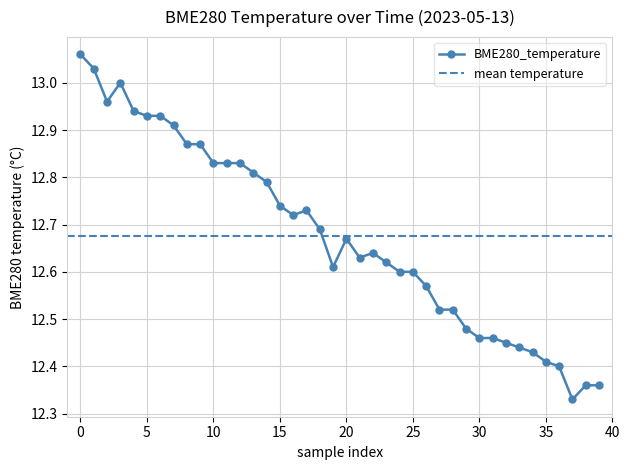

What is the change in value from 17 to 33?

-0.3